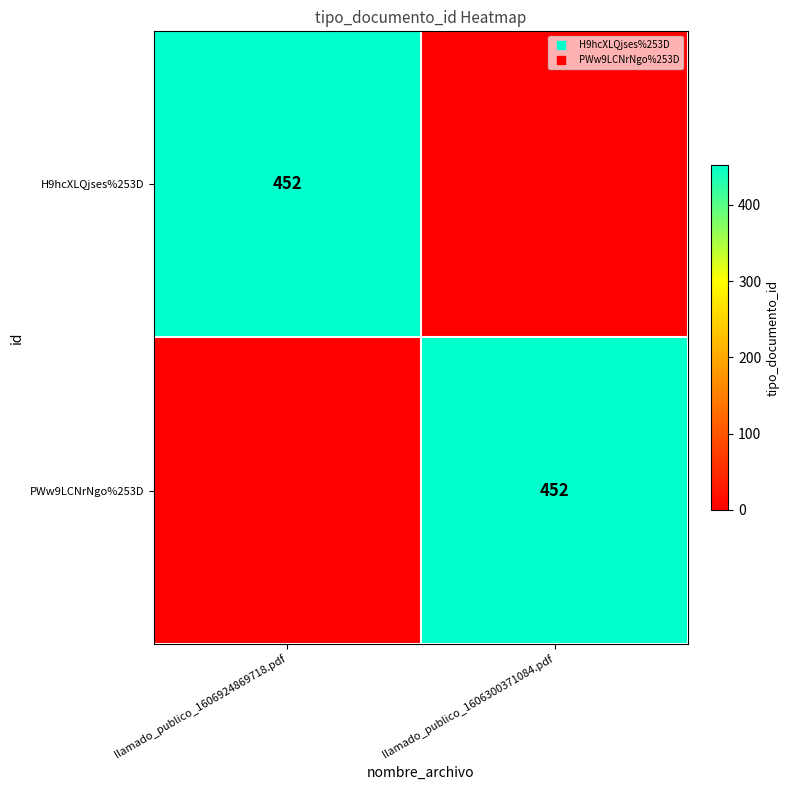

What is the sum of the PWw9LCNrNgo%253D values at llamado_publico_1606300371084.pdf and llamado_publico_1606924869718.pdf?

452